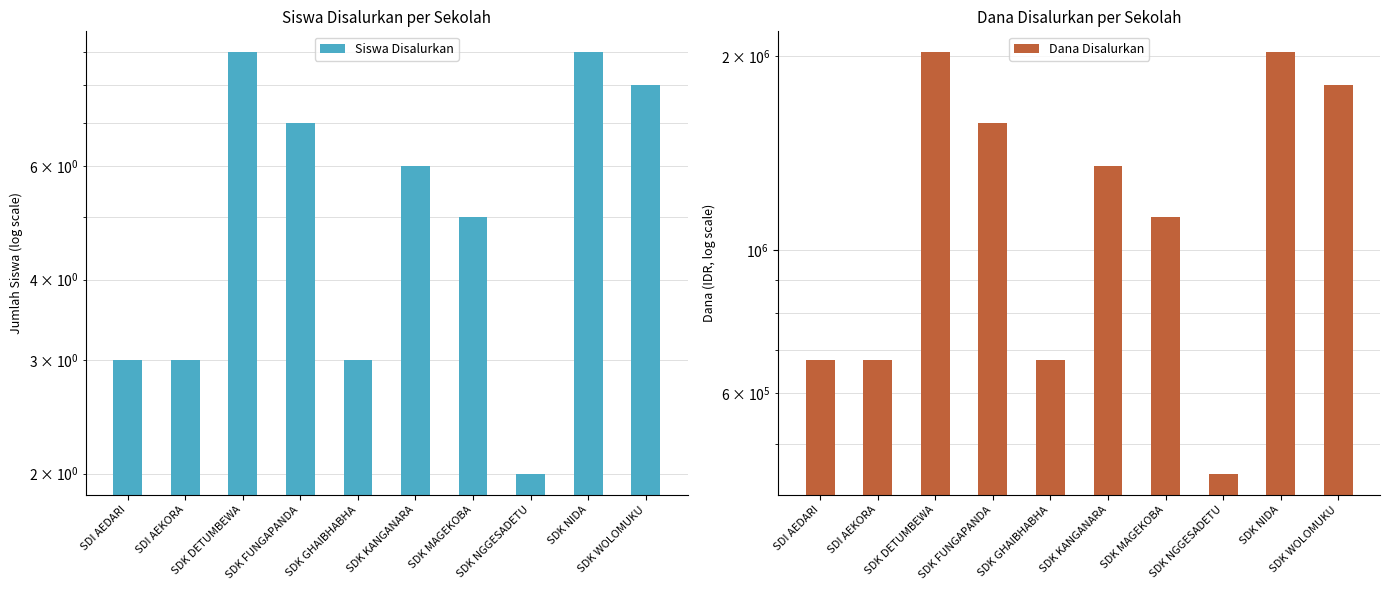

At which category does the chart reach its peak across all series?

SDK DETUMBEWA